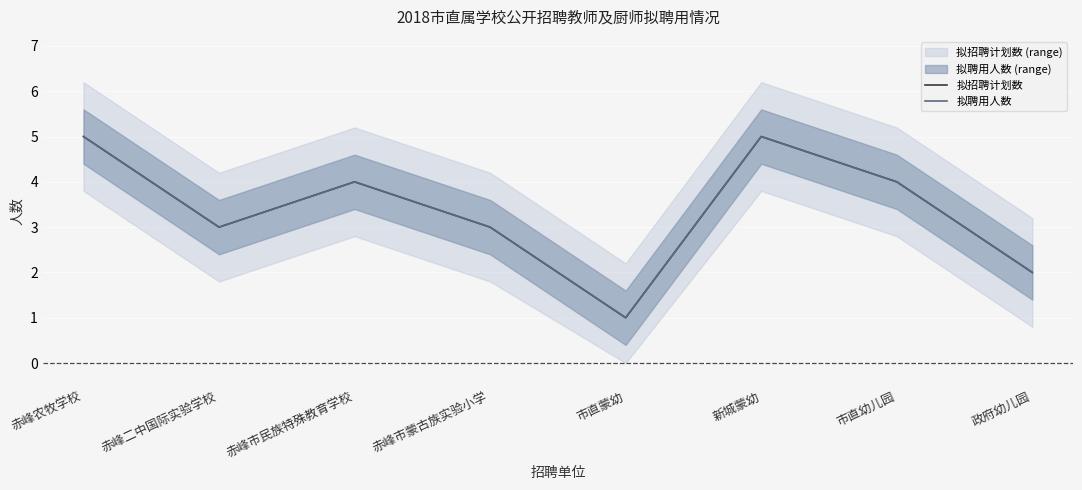

At which label is 拟招聘计划数 closest to 3?

赤峰二中国际实验学校